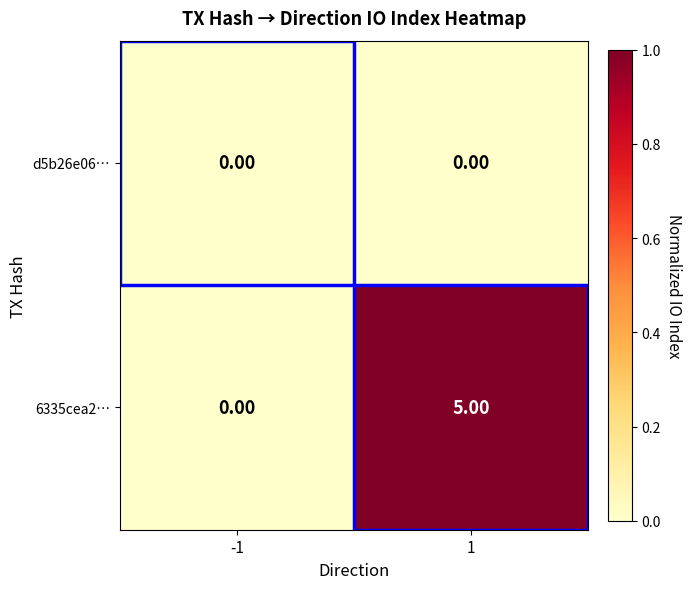

List the labels in order of 6335cea2… value, largest first.

1, -1